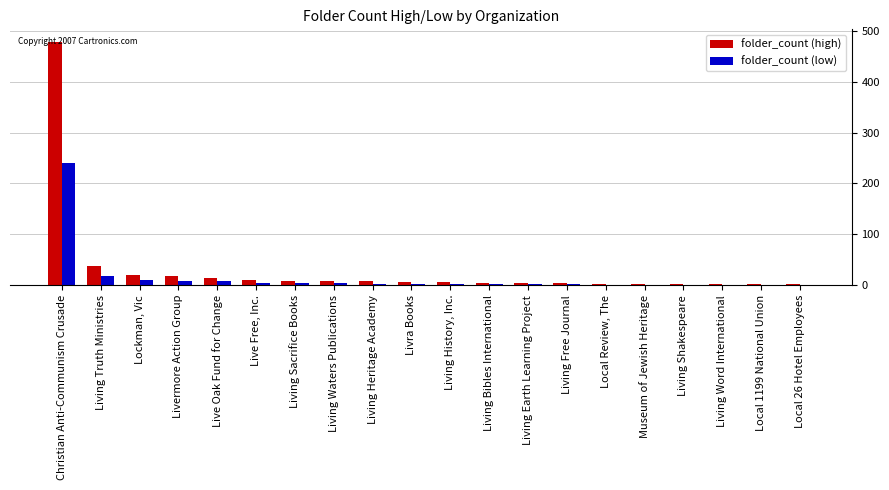

Is the value of folder_count (high) at Lockman, Vic greater than the value of folder_count (low) at Living Word International?

Yes